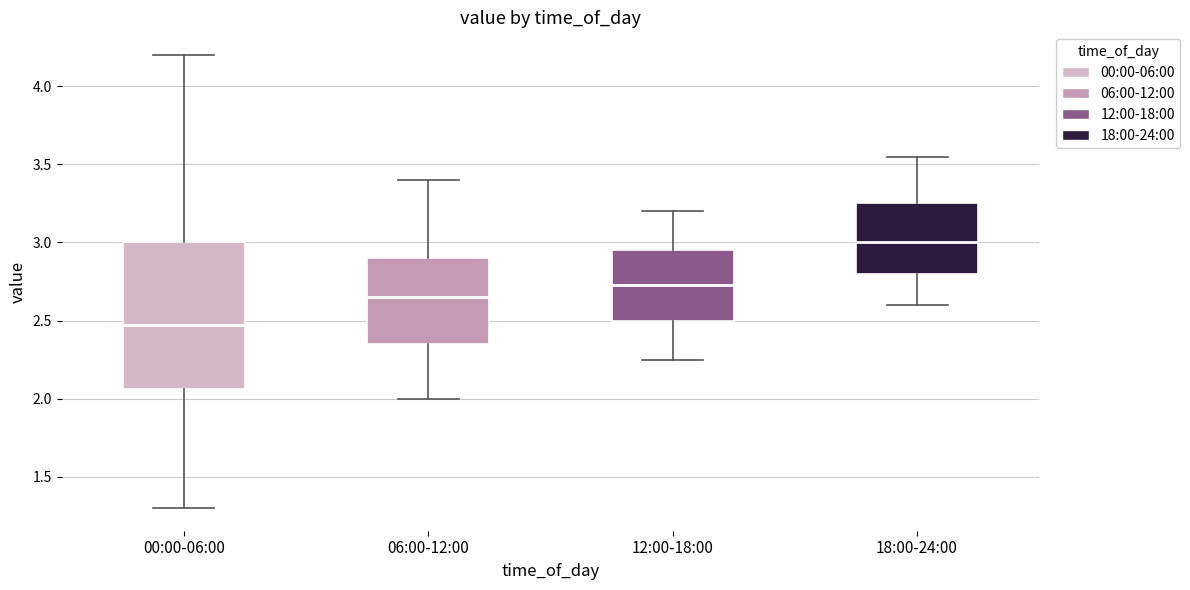

Which box's median line is the highest?

18:00-24:00